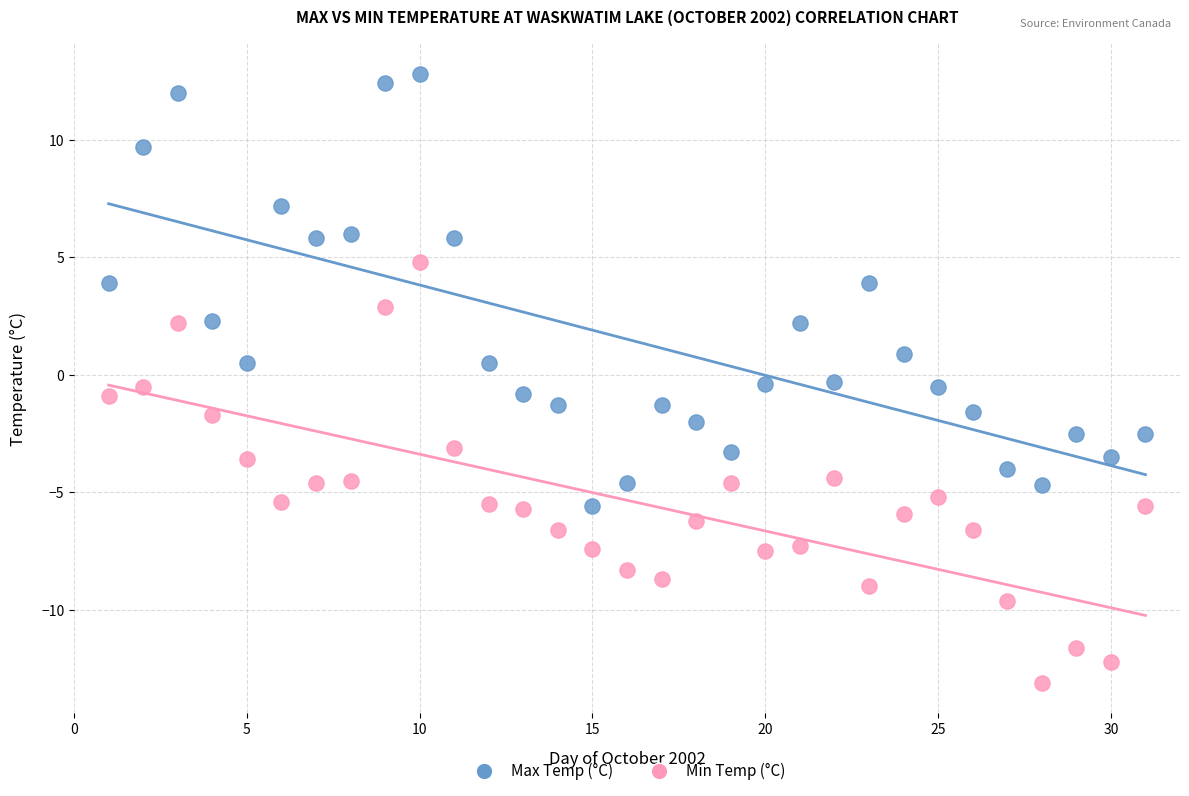

What are all the series names shown in the legend?

Max Temp (°C), Min Temp (°C)